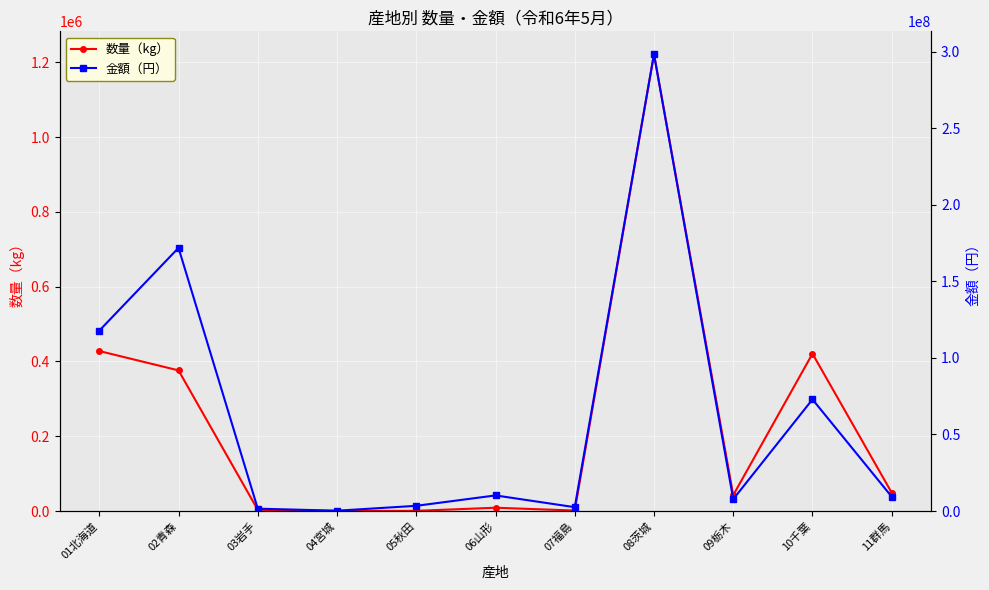

True or false: 数量（kg） has a value of 8816 at 06山形.

True